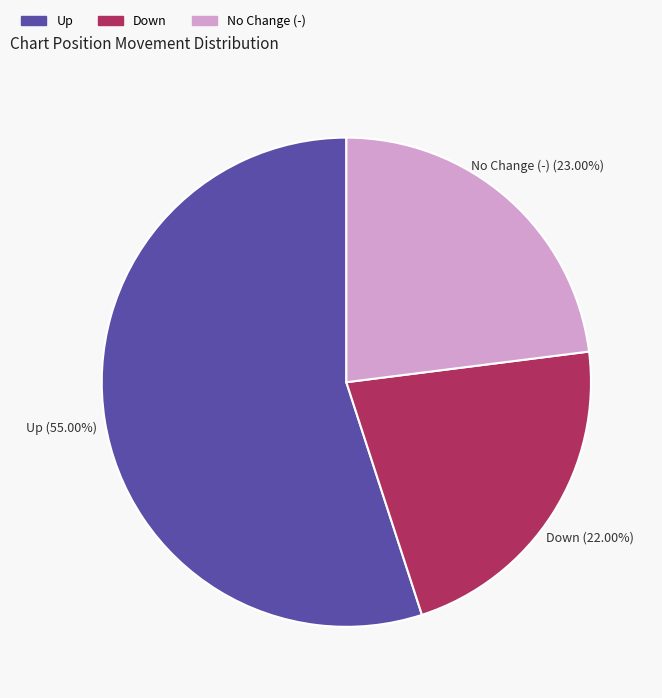

Is there any slice that represents more than half of the pie?

Yes